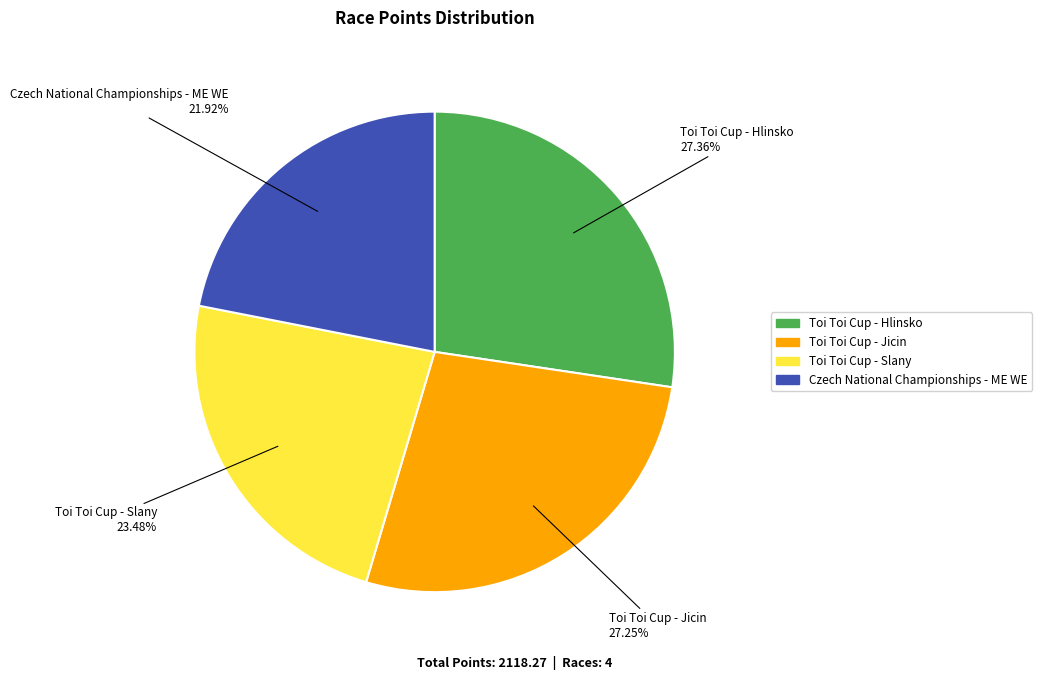

What percentage do Toi Toi Cup - Hlinsko and Toi Toi Cup - Jicin together represent?

54.6%